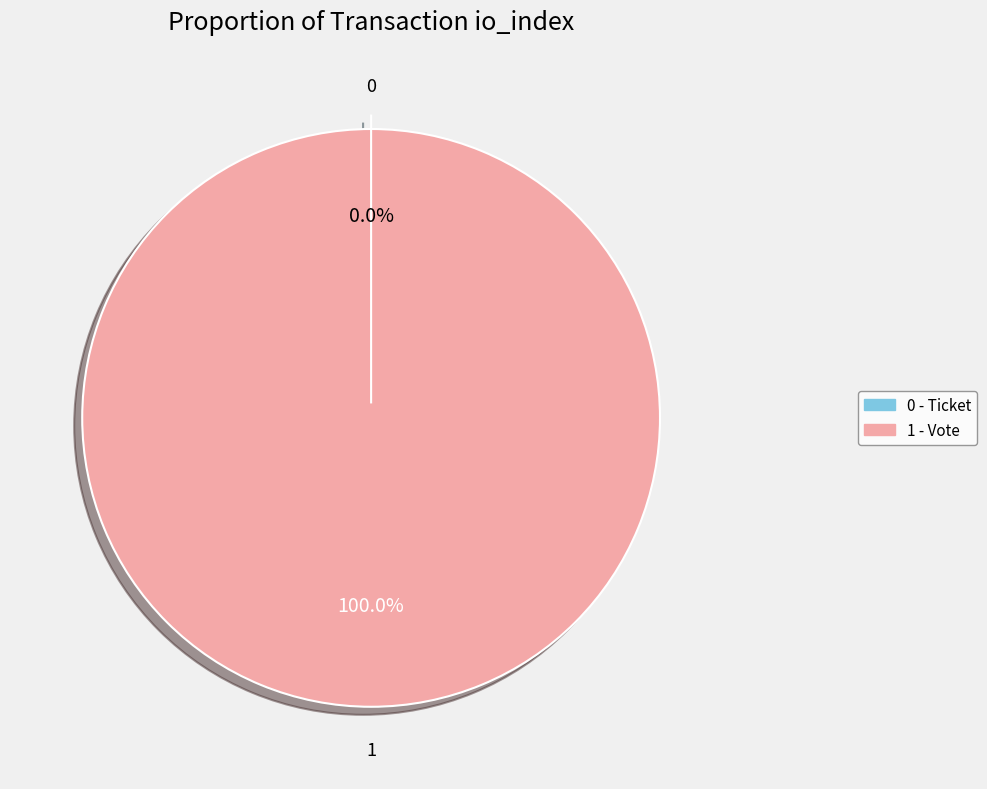

How many slices are in this pie chart?

2